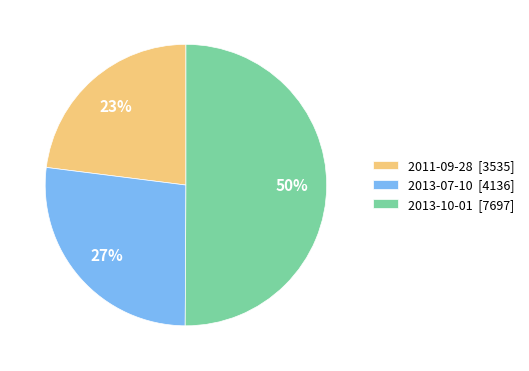

Is it true that 2013-07-10 [4136] is 27% of the pie?

True